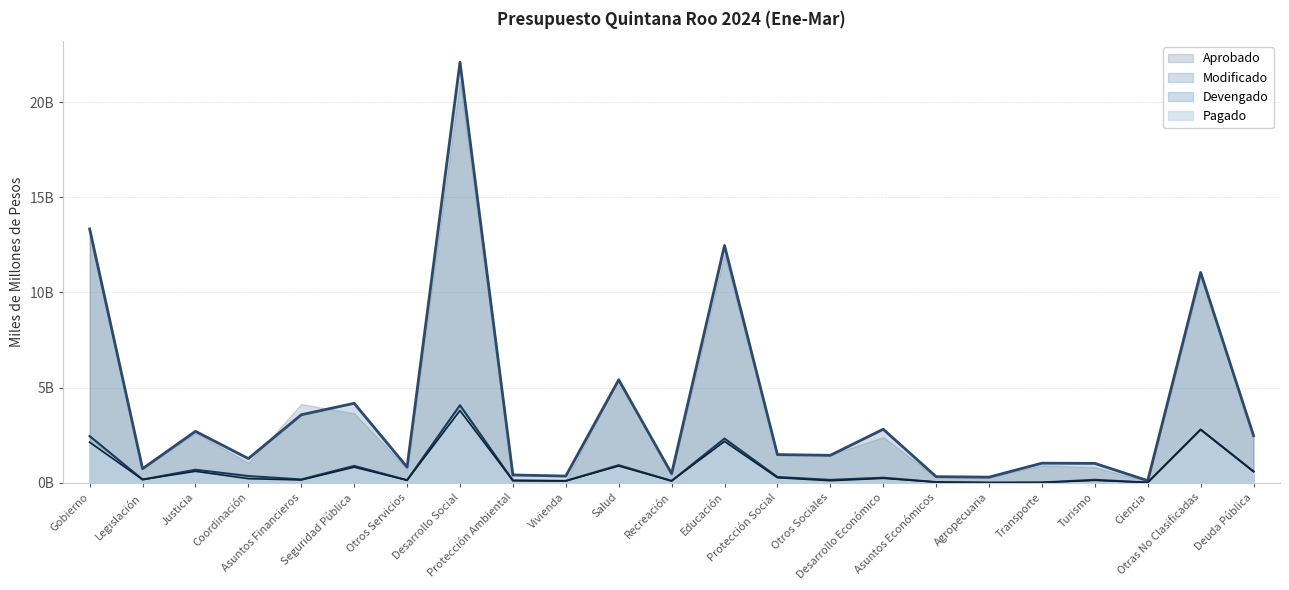

Where does the Aprobado series first go above 1?

Gobierno